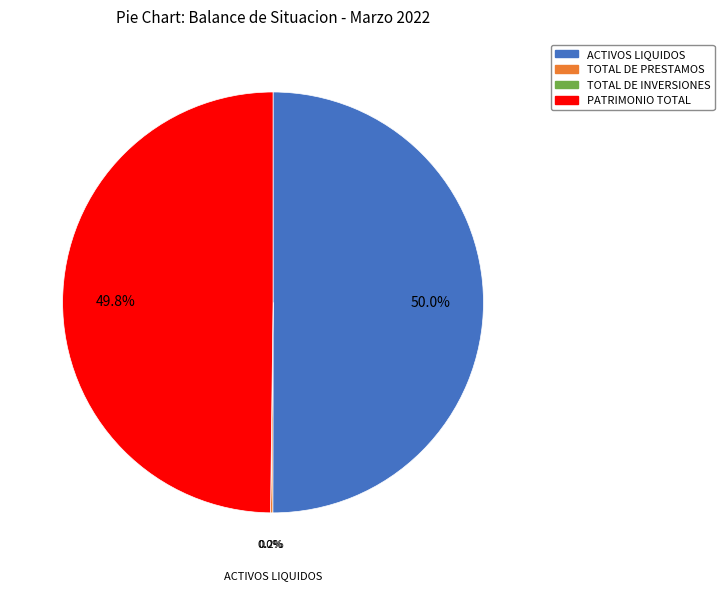

Approximately how many times larger is the value at ACTIVOS LIQUIDOS compared to PATRIMONIO TOTAL?

1.0